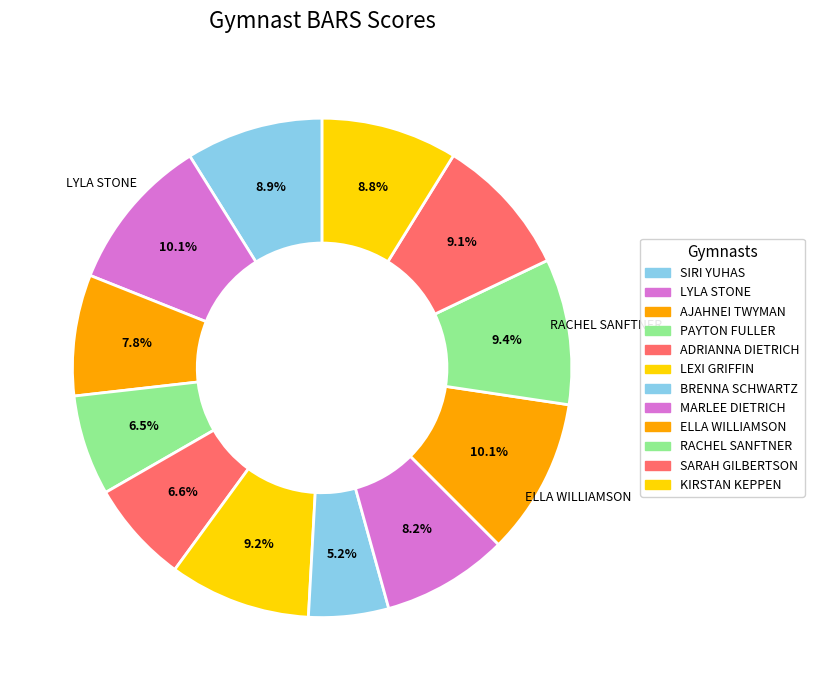

To the nearest percent, what is the difference between the largest and smallest slice percentages?

5%